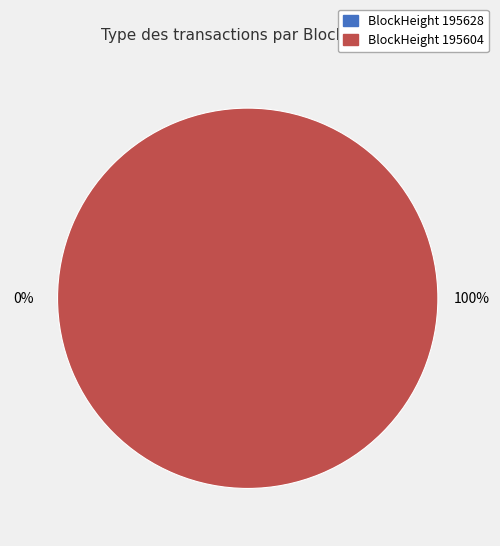

Which category accounts for the majority?

195604